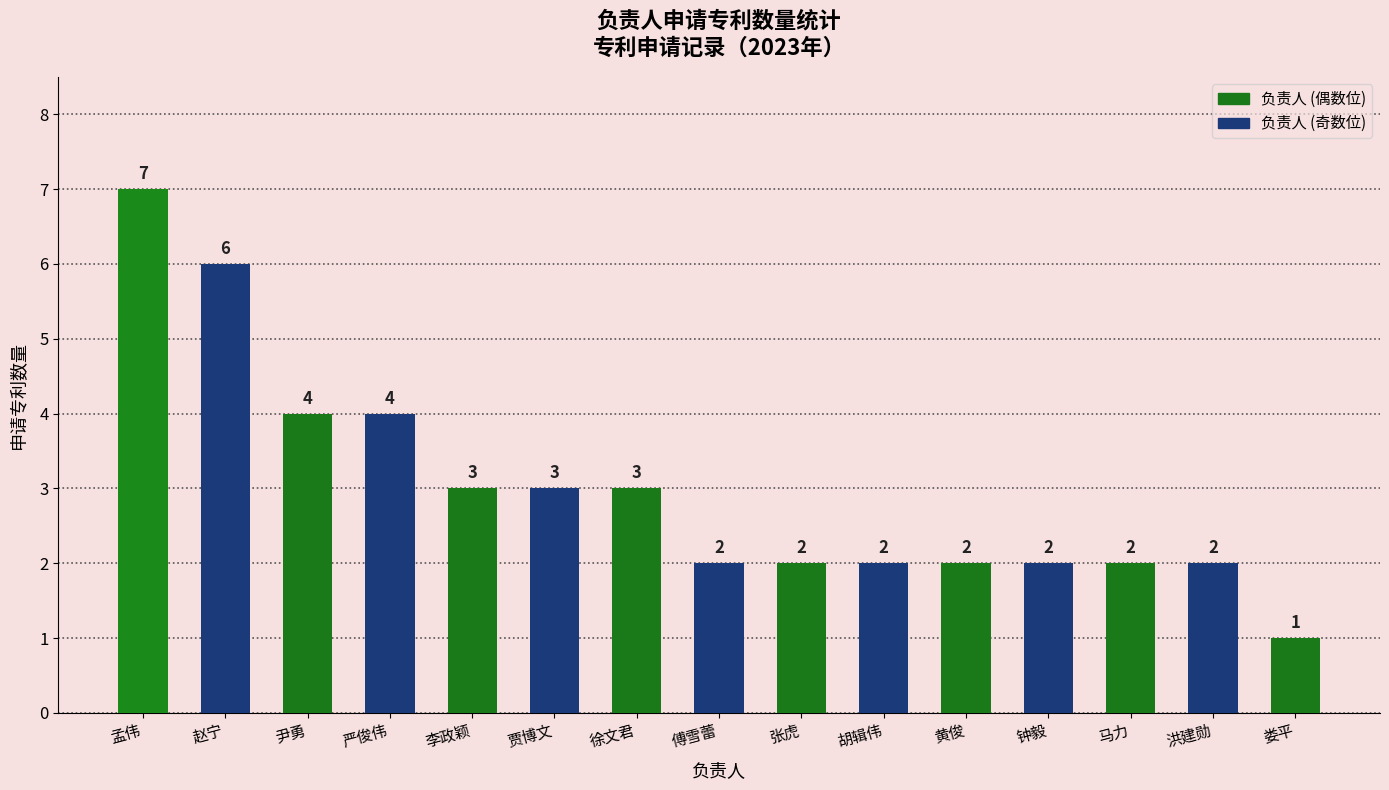

The chart shows a value of 1 at 傅雪蕾. True or false?

False